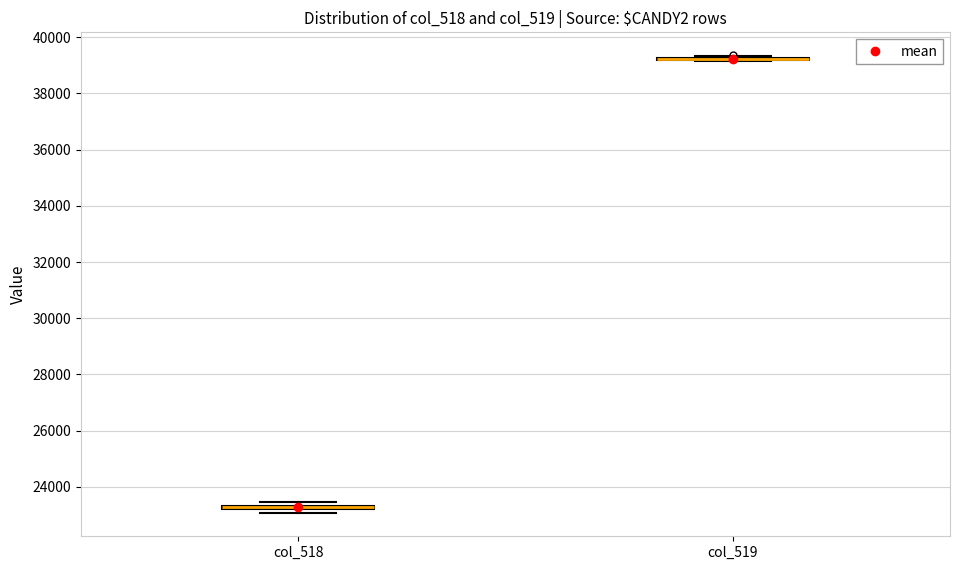

Where is the upper edge of the box for col_518 on the y-axis? The values are not printed on the chart, so give them approximately, as read against the axis.

23400